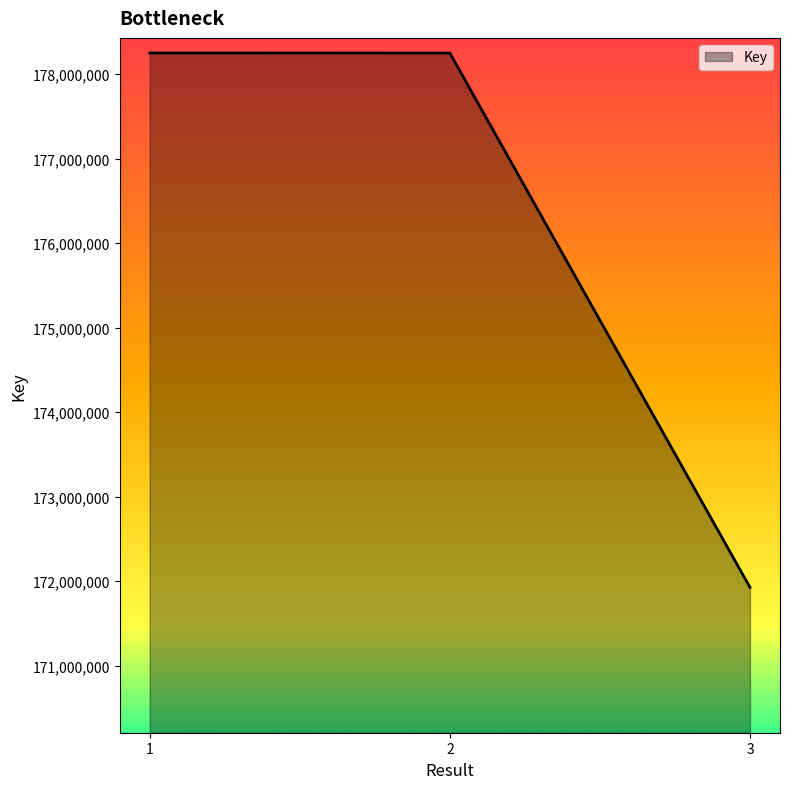

What is the average value?

176141359